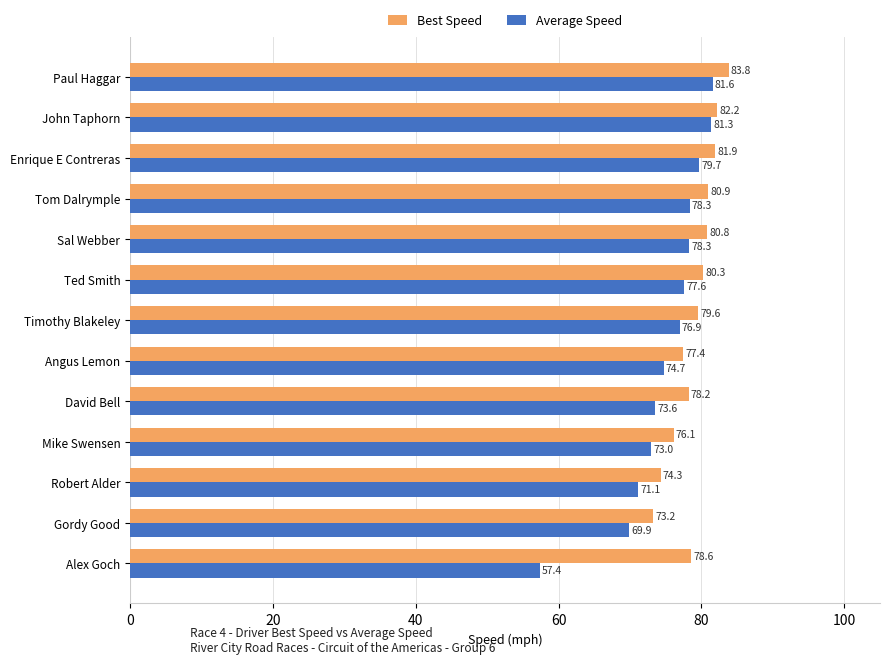

What is the greatest value displayed?

83.8